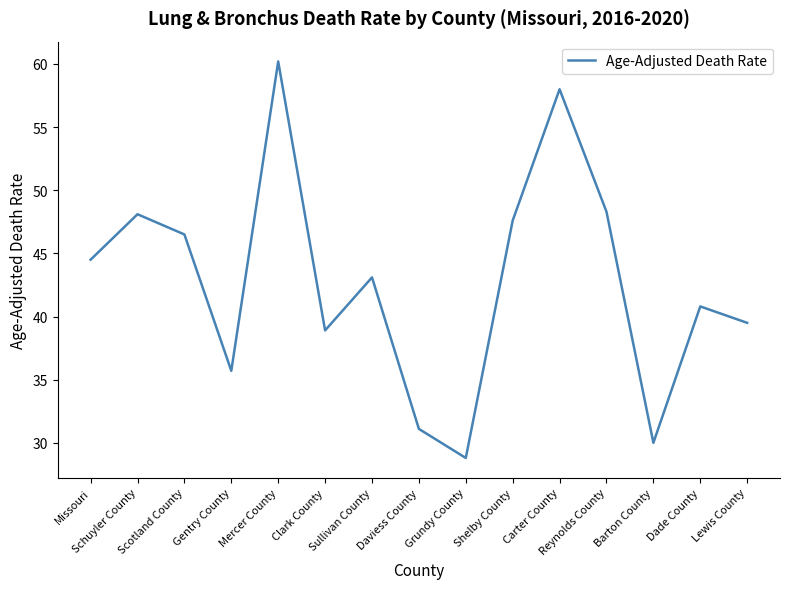

Is it true that the value at Dade County is 40.8?

True